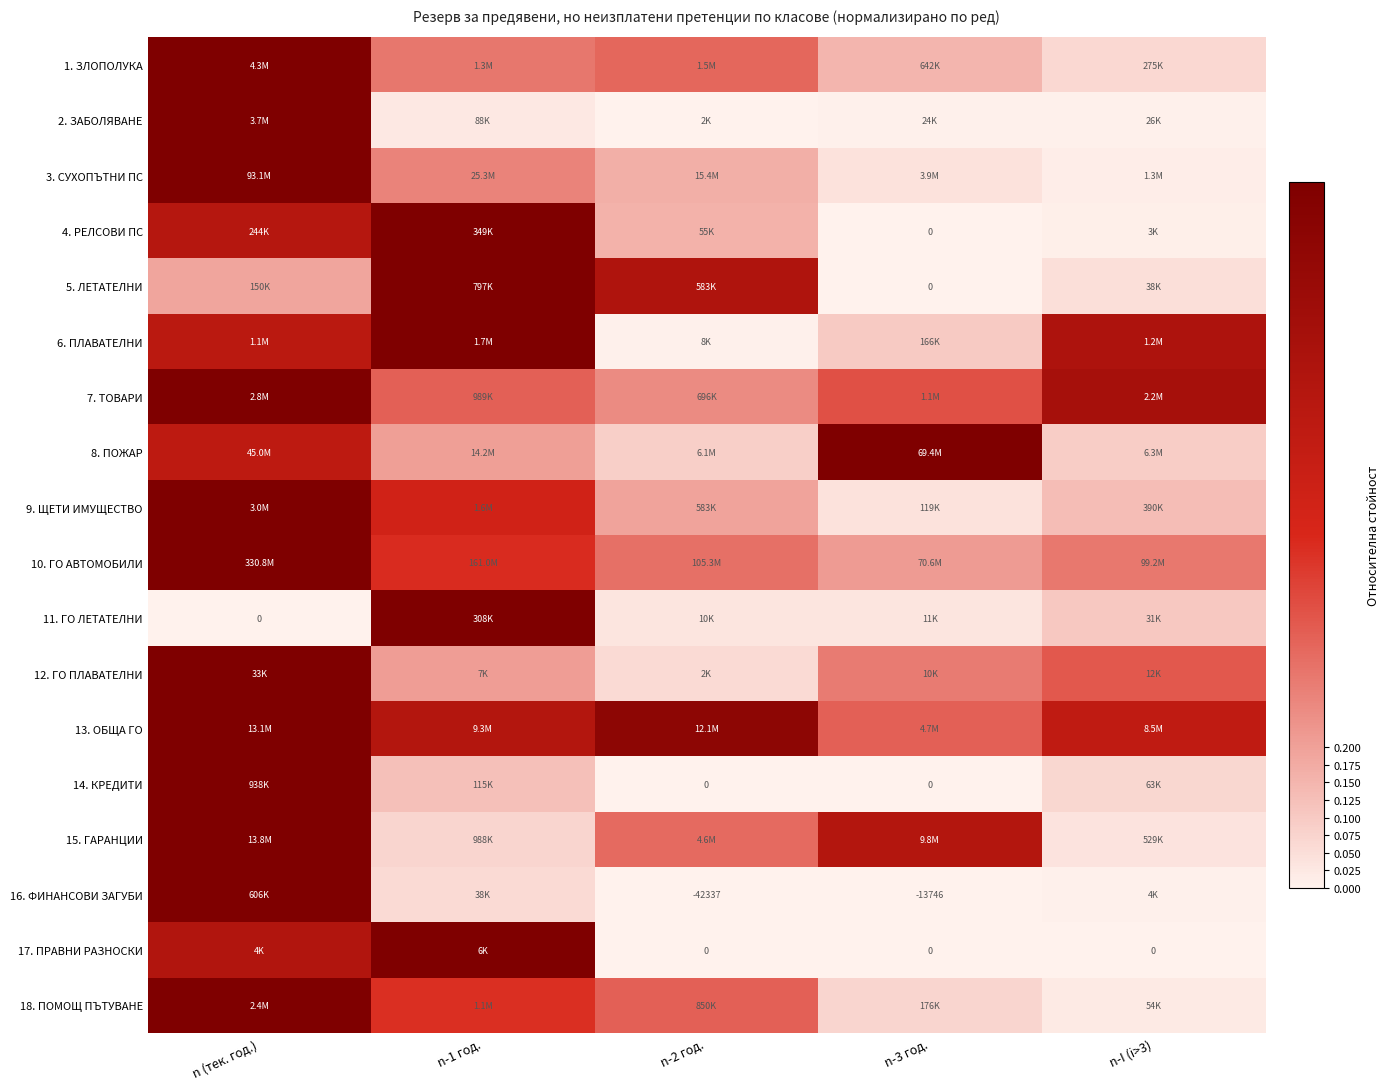

The value of 4. РЕЛСОВИ ПС at n-1 год. is 1.8. True or false?

False